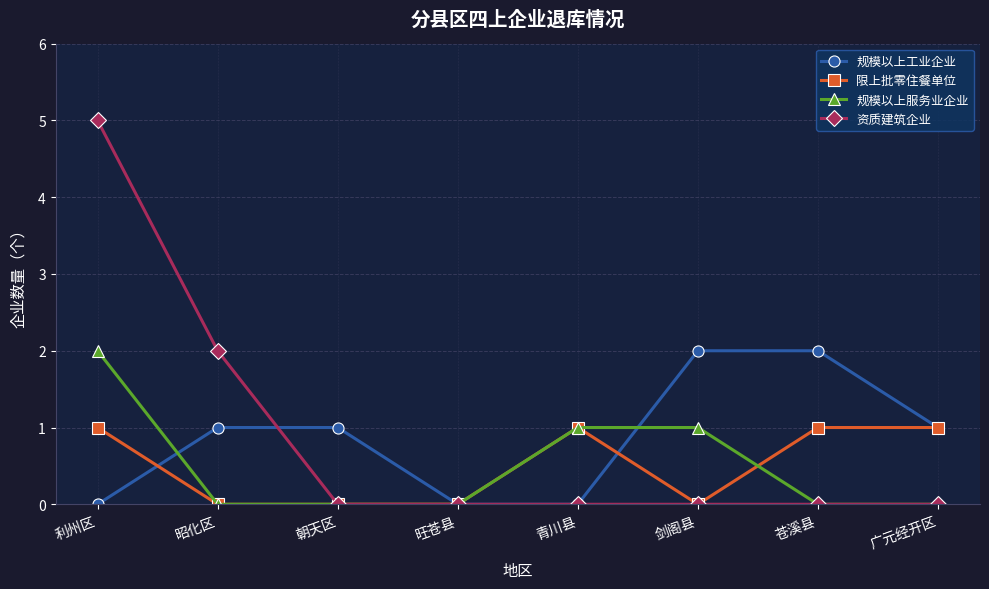

What is the value of the 规模以上服务业企业 point at the 1st from the left?

2